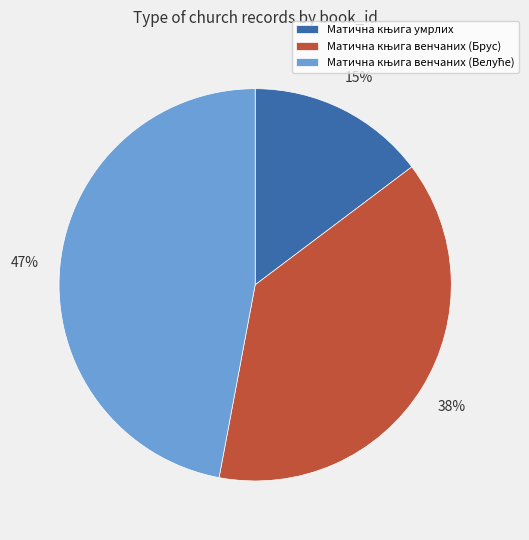

To the nearest percent, what is the difference between the largest and smallest slice percentages?

32%